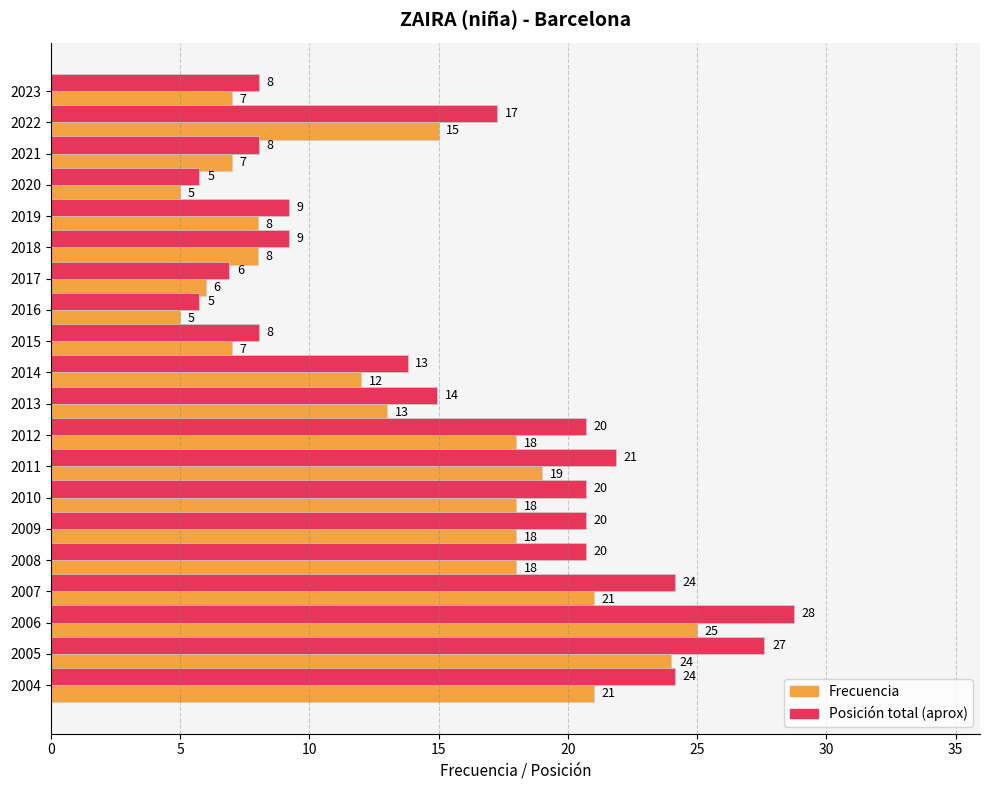

At which category is the sum across all series the highest?

2006